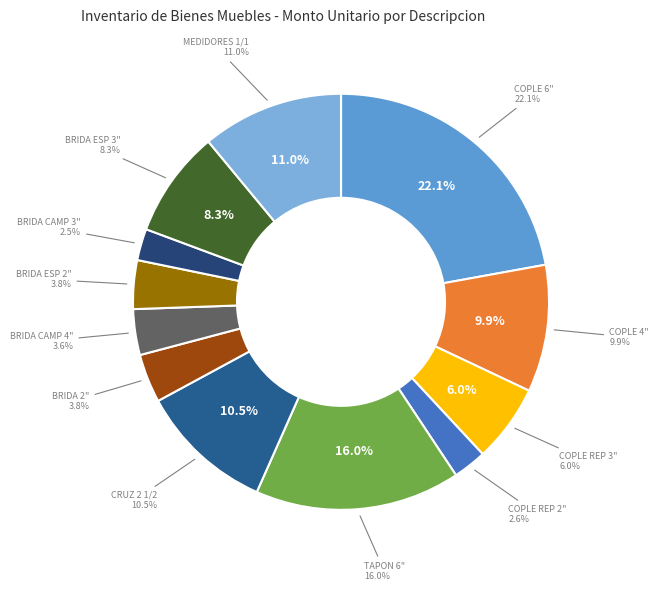

How many segments does this pie chart have?

12